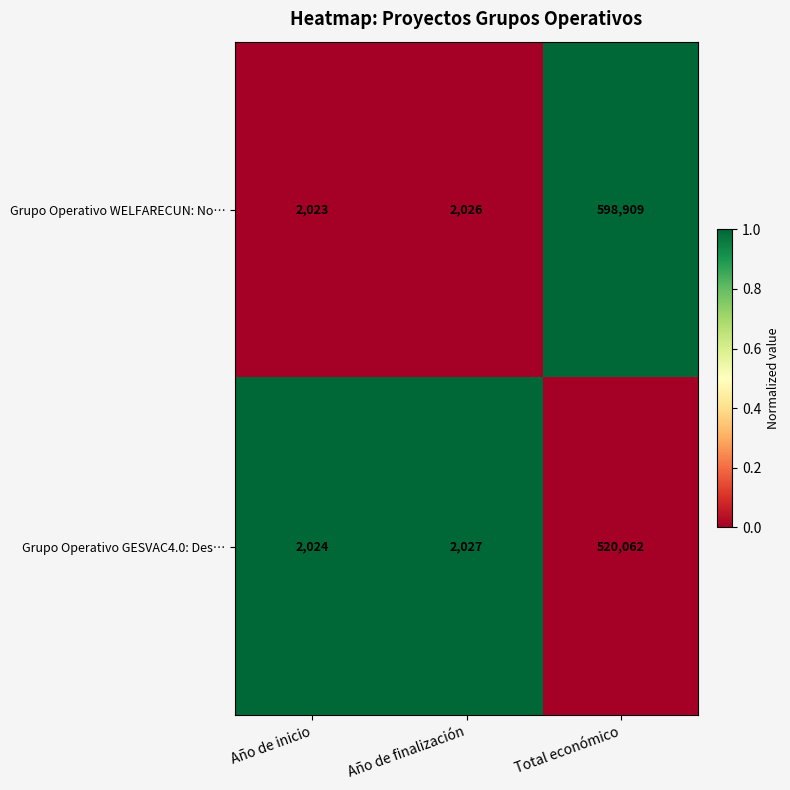

Is it true that Grupo Operativo WELFARECUN: No… equals 1148 at Año de inicio?

False